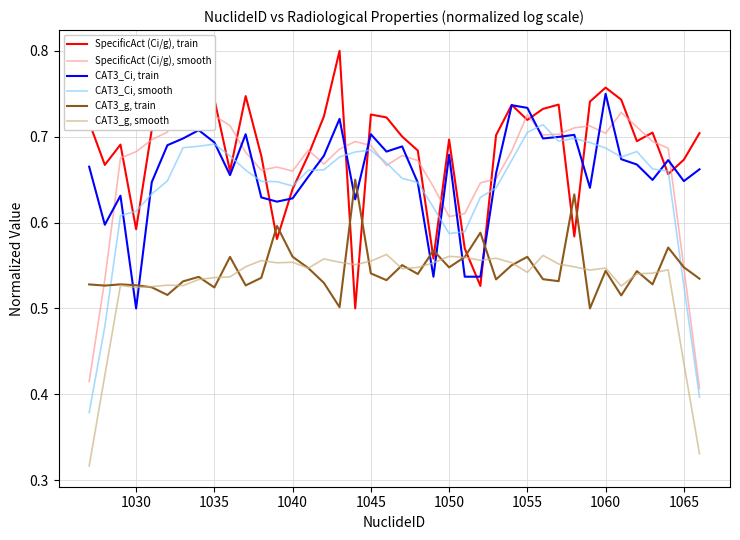

Which series ends up on top after the final intersection of CAT3_g, smooth and CAT3_g, train?

CAT3_g, train